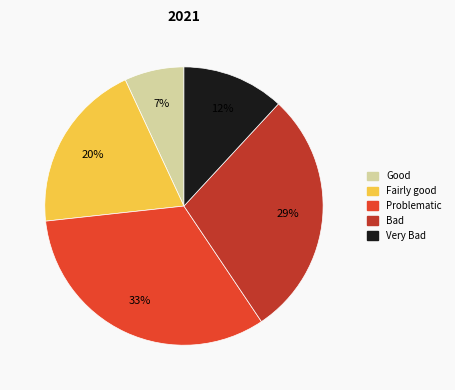

Do Very Bad and Bad together represent more than half of the pie?

No